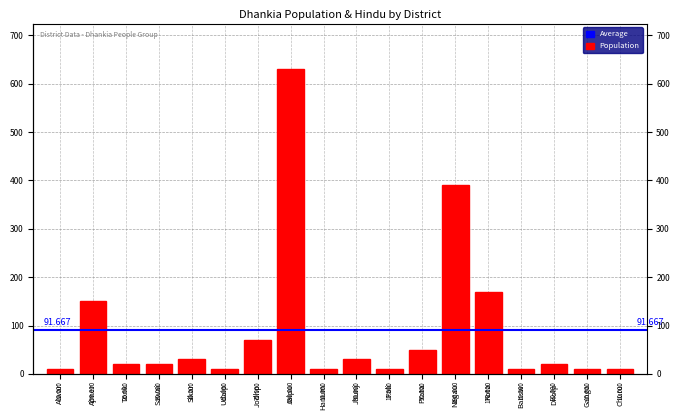

What is the change in value from Hanum to Prata?

+40